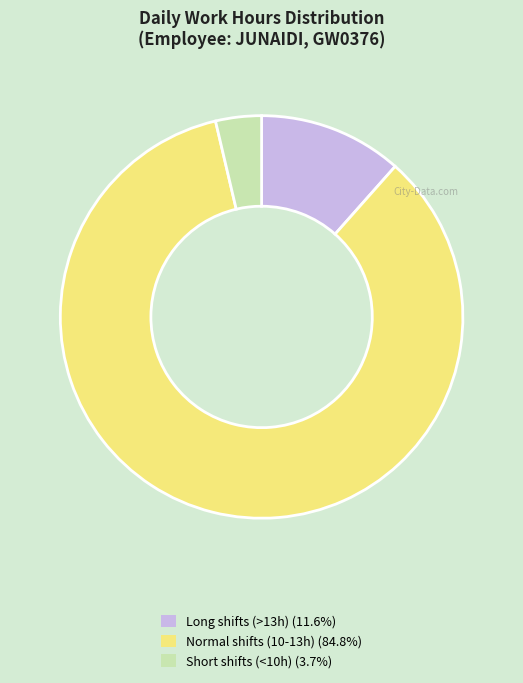

How many slices are in this pie chart?

3